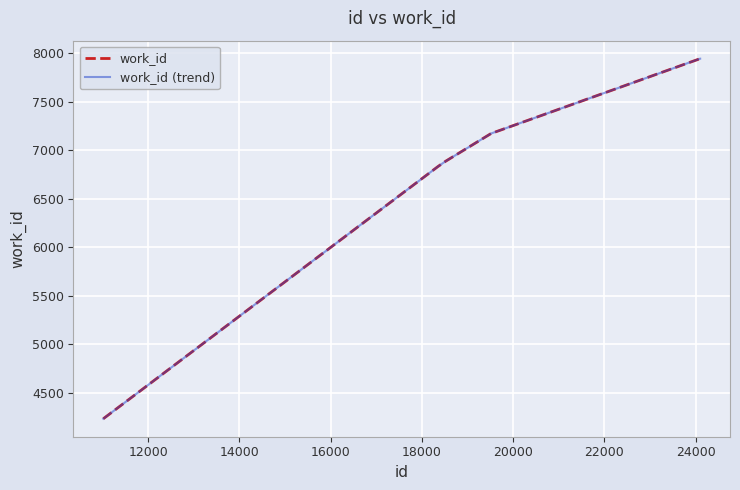

True or false: work_id (trend) and work_id intersect in this chart.

False